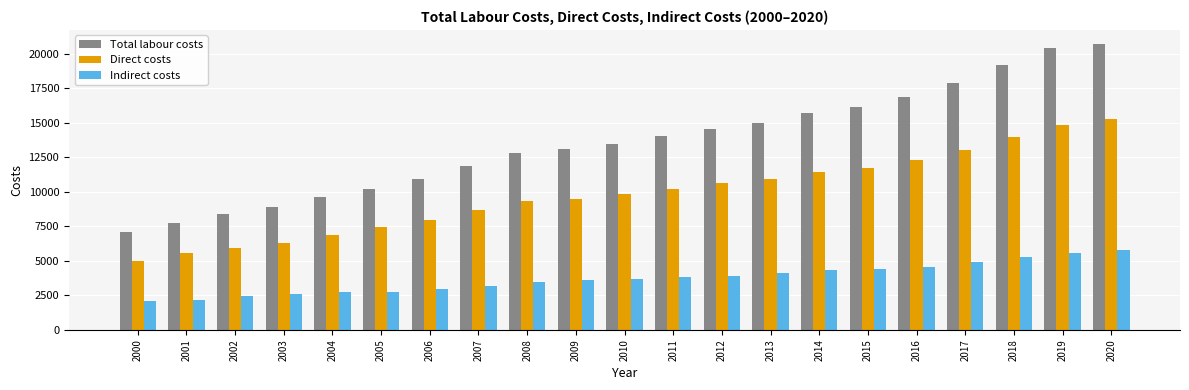

What is the value of the Total labour costs bar at the 5th from the left?

9619.7